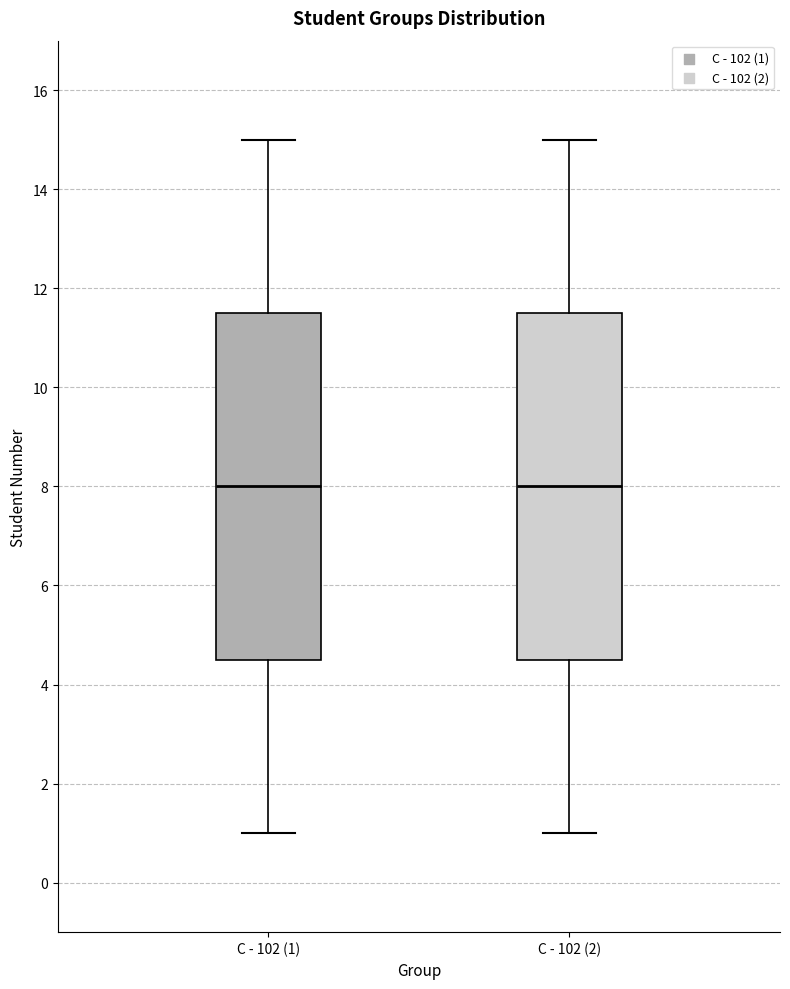

Where is the lower edge of the box for С - 102 (2) on the y-axis? The values are not printed on the chart, so give them approximately, as read against the axis.

4.6